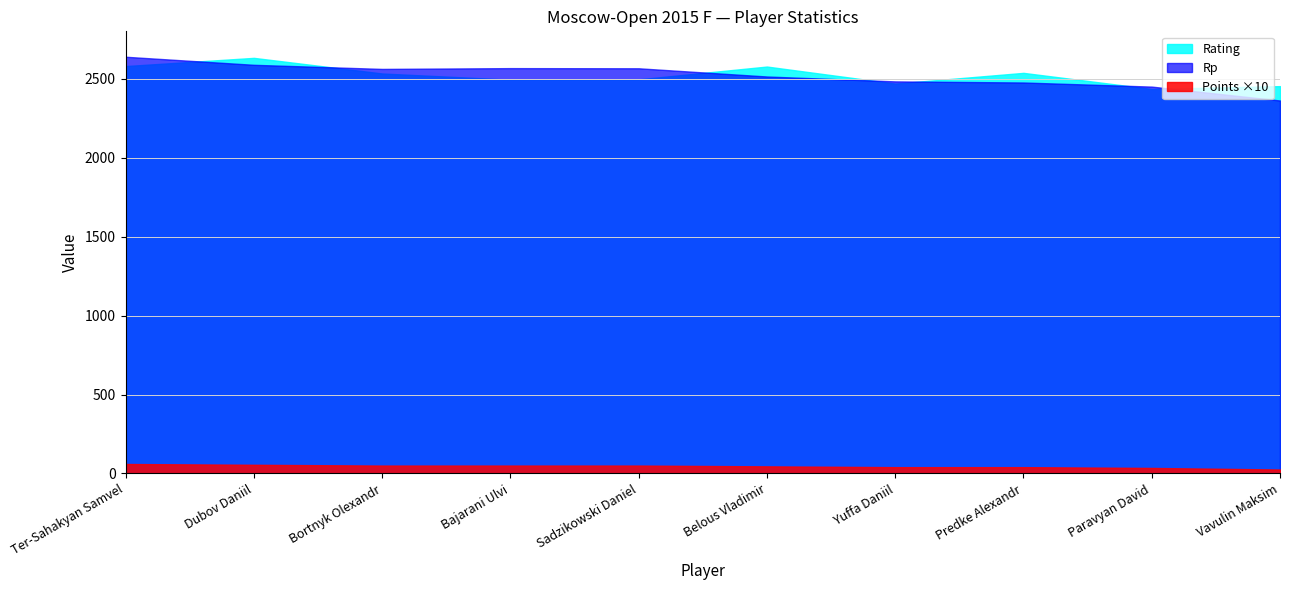

Which series has the largest total across all categories?

Rp